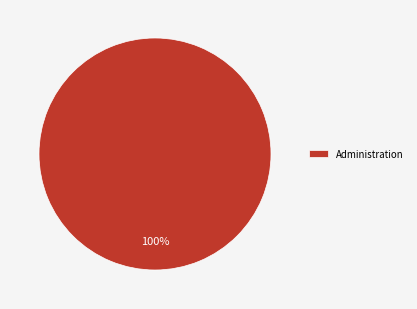

Is it true that Administration is 100% of the pie?

True